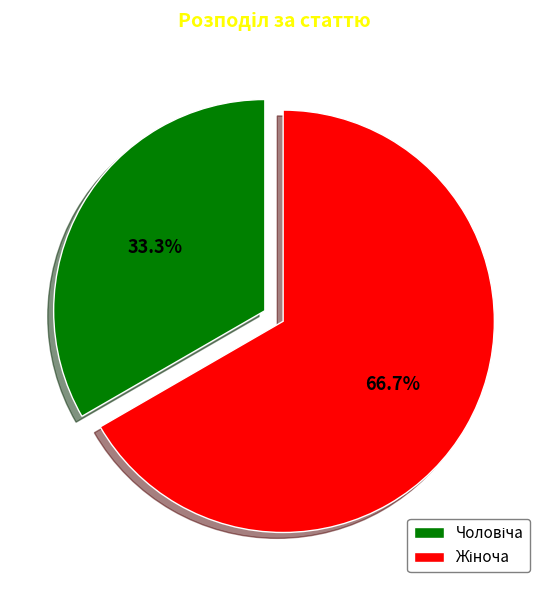

How many slices are in this pie chart?

2